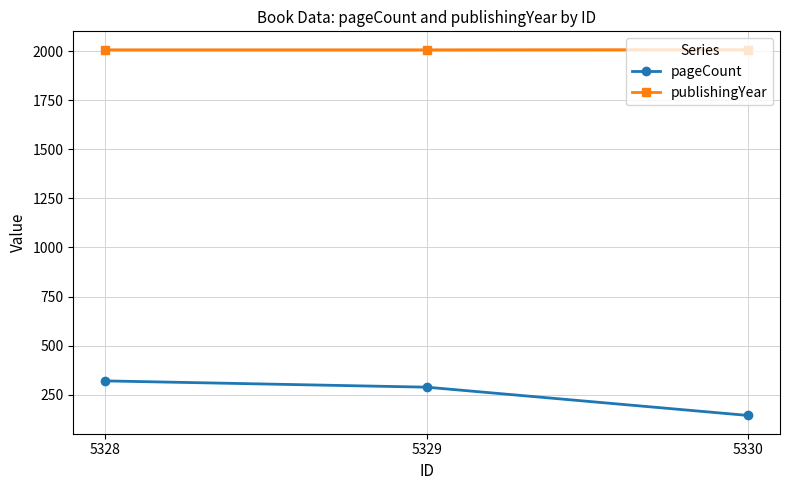

At how many categories does at least one series exceed 600?

3